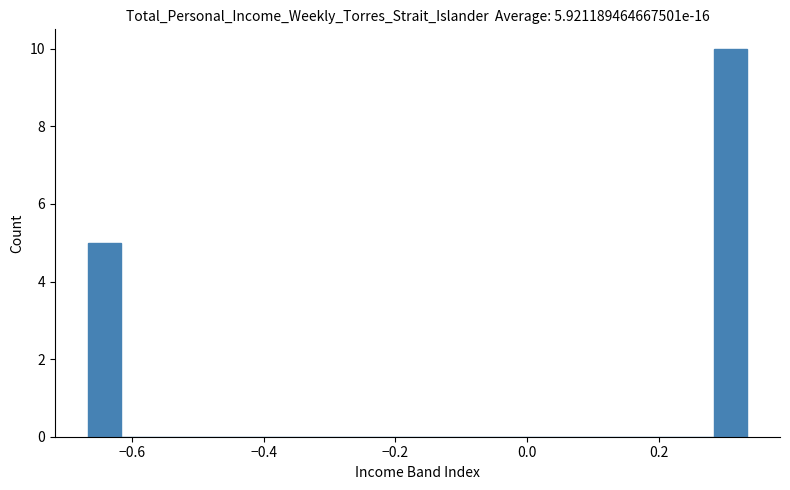

Read against the x-axis, roughly where is the centre of the tallest bar?

0.30